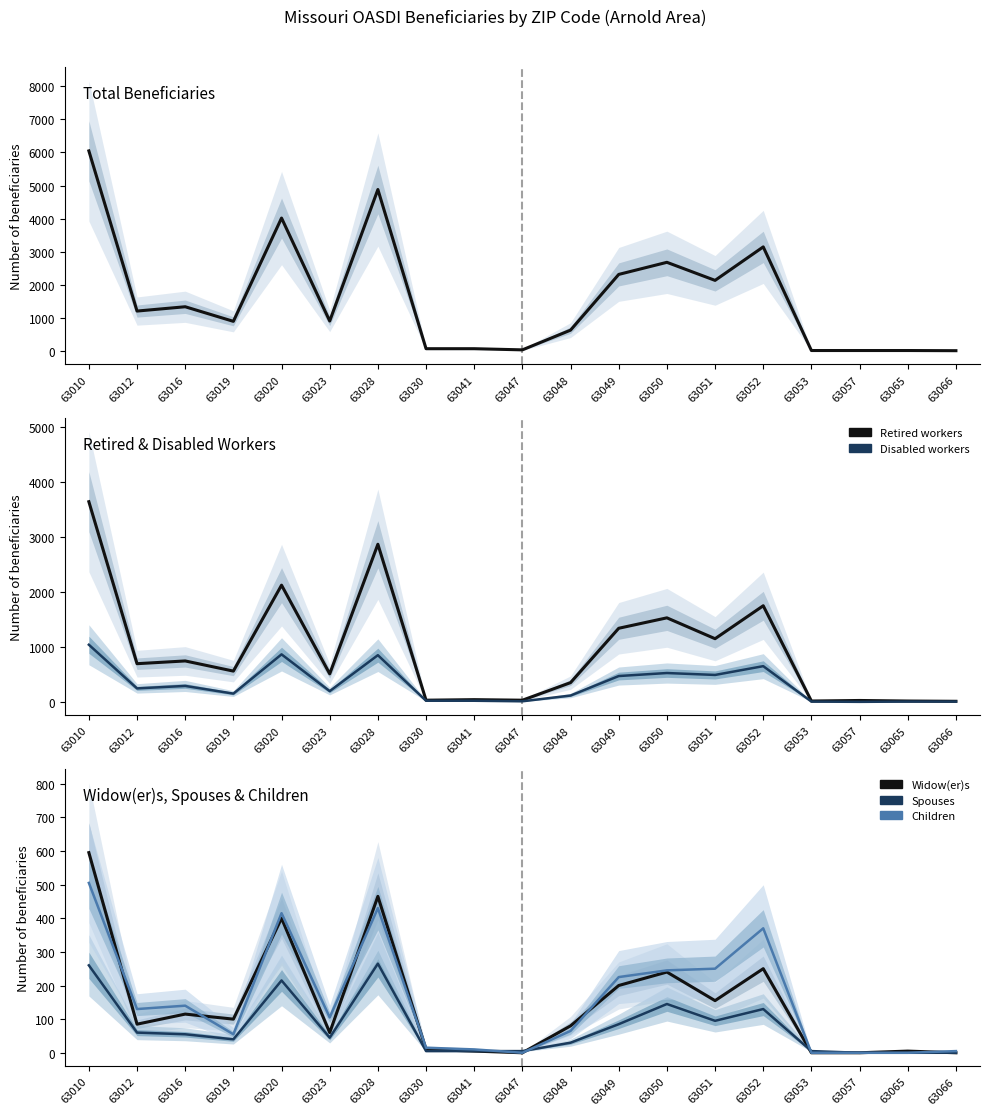

Between which two adjacent categories do Widow(er)s and Children first intersect?

63010 and 63012